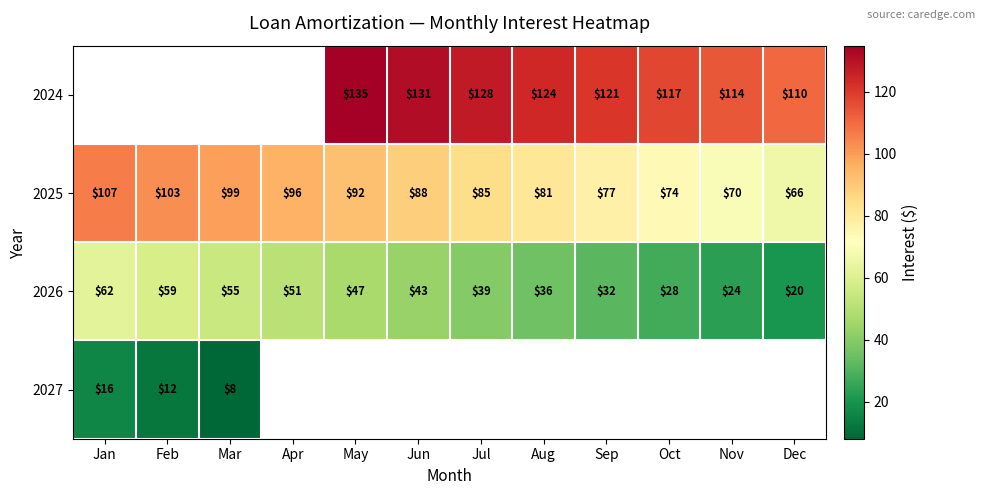

What is the smallest value displayed?

8.0